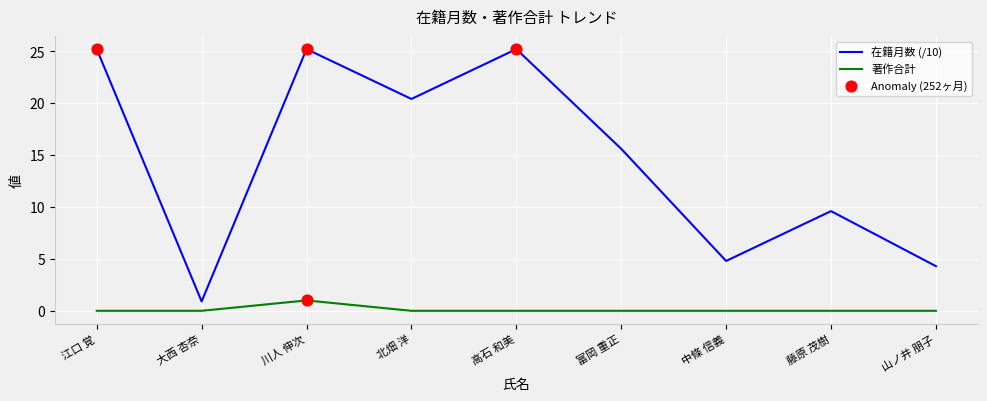

At which category is the sum across all series the highest?

川人 伸次